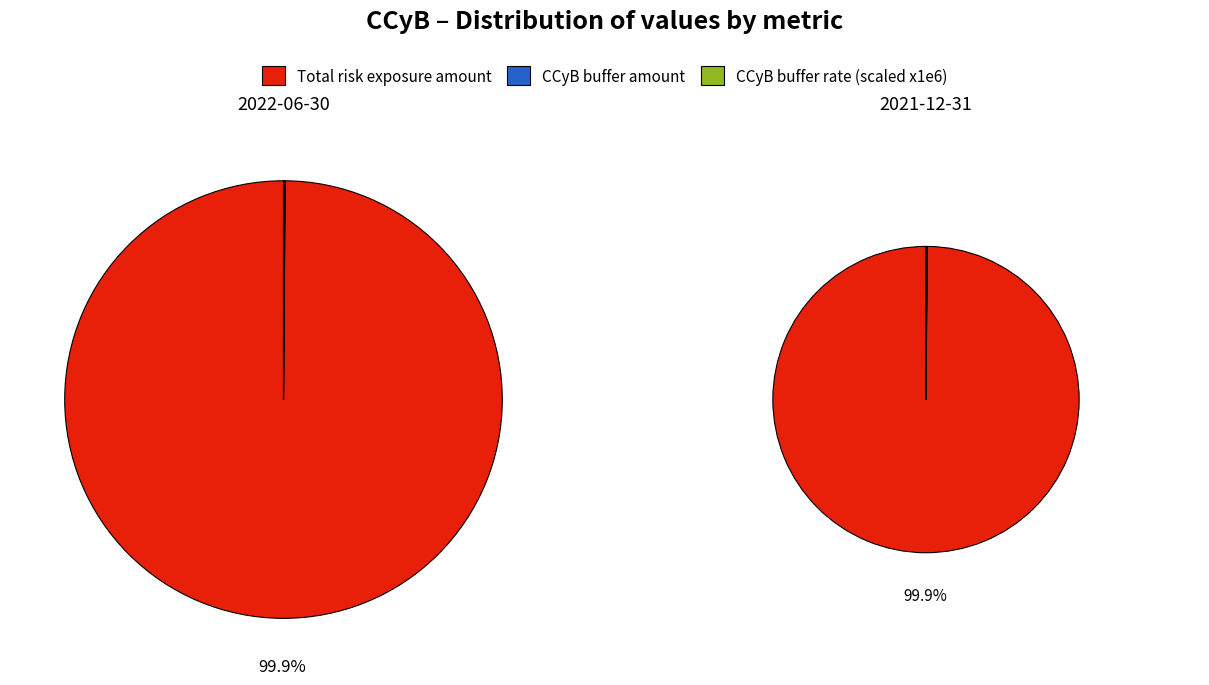

Between values_2021 and values_2022, which is larger?

values_2022